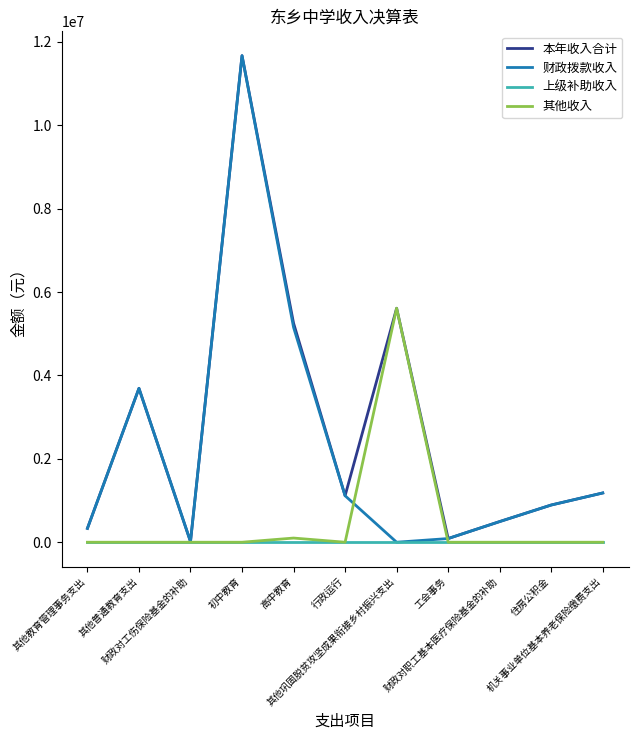

What are all the series names shown in the legend?

本年收入合计, 财政拨款收入, 上级补助收入, 其他收入